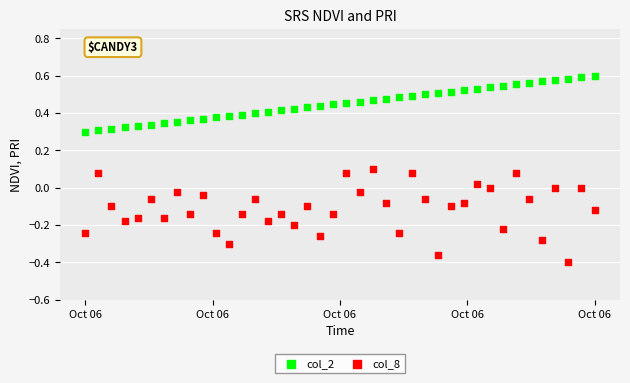

Which series contains the lowest Y value?

col_8